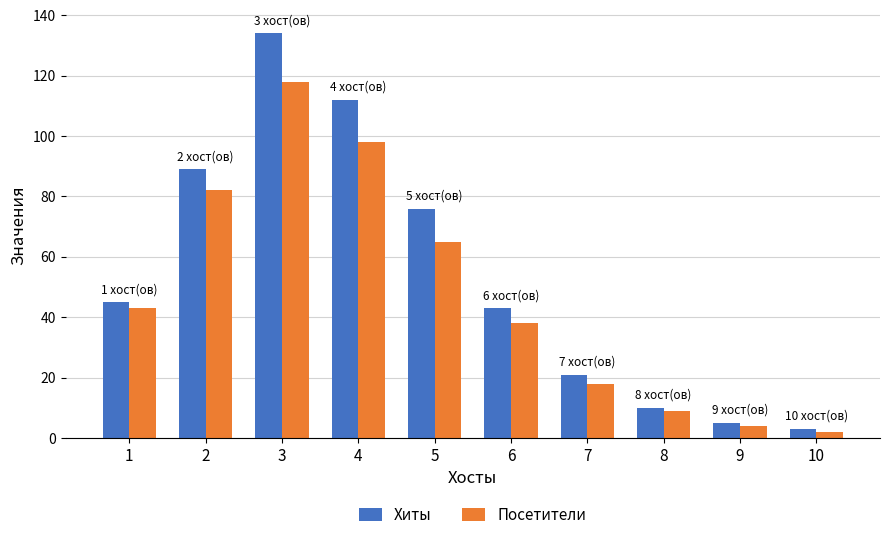

Which series has the largest range (max minus min)?

Хиты